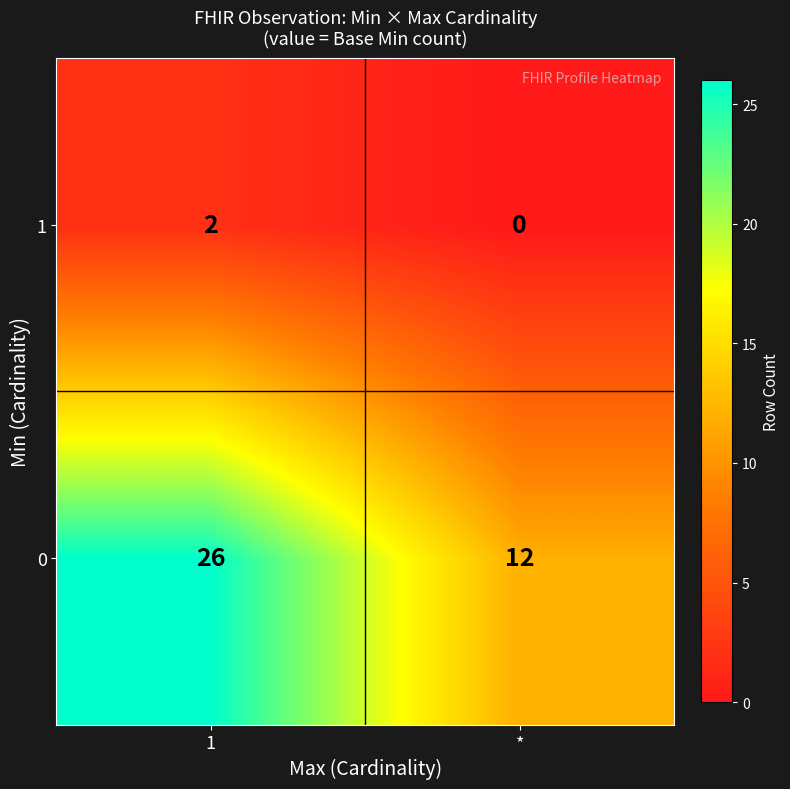

The value of 1 at 1 is 1. True or false?

False